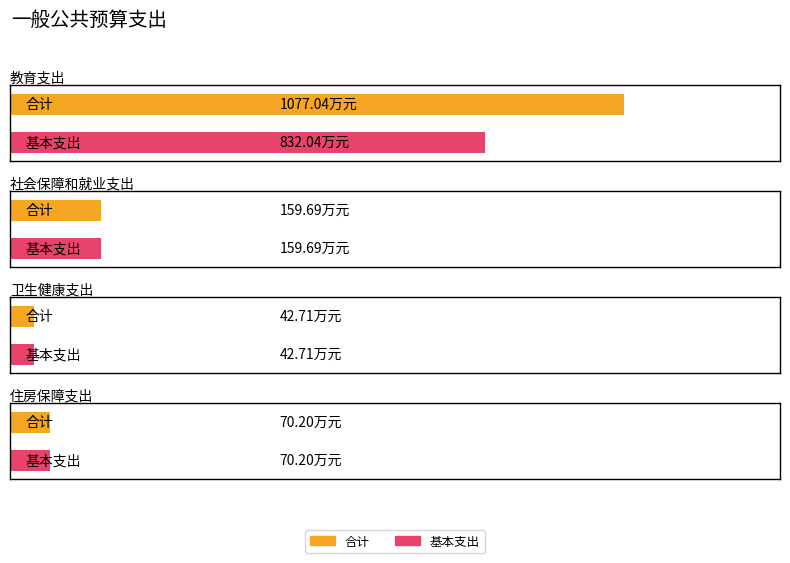

Rank the series by their average value, from highest to lowest.

合计, 基本支出